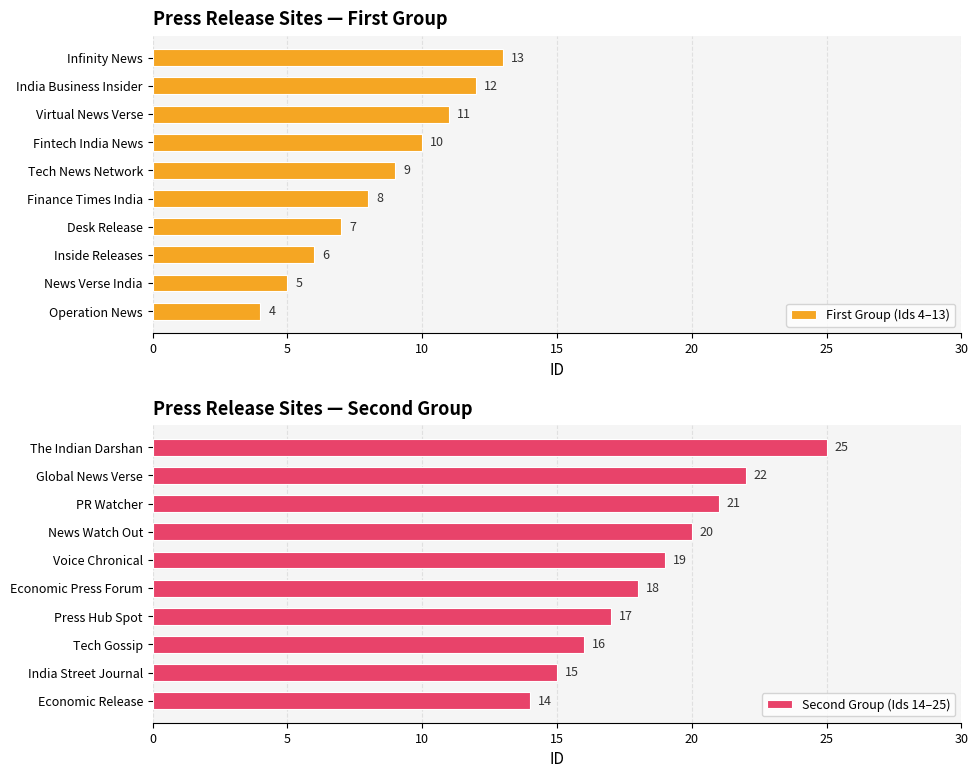

Reading left to right, list all the values displayed in this chart.

First Group (Ids 4–13): 4	5	6	7	8	9	10	11	12	13
Second Group (Ids 14–25): 14	15	16	17	18	19	20	21	22	25